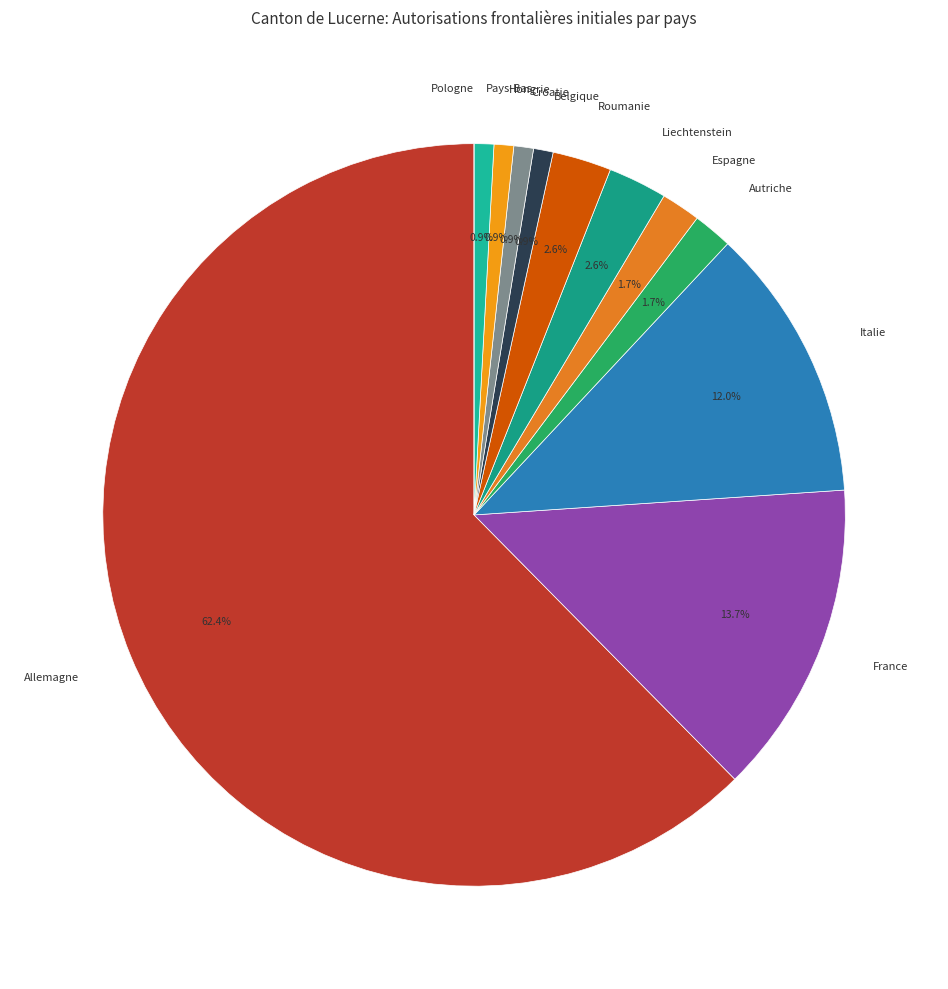

Approximately how many times larger is the value at Autriche compared to Croatie?

2.0